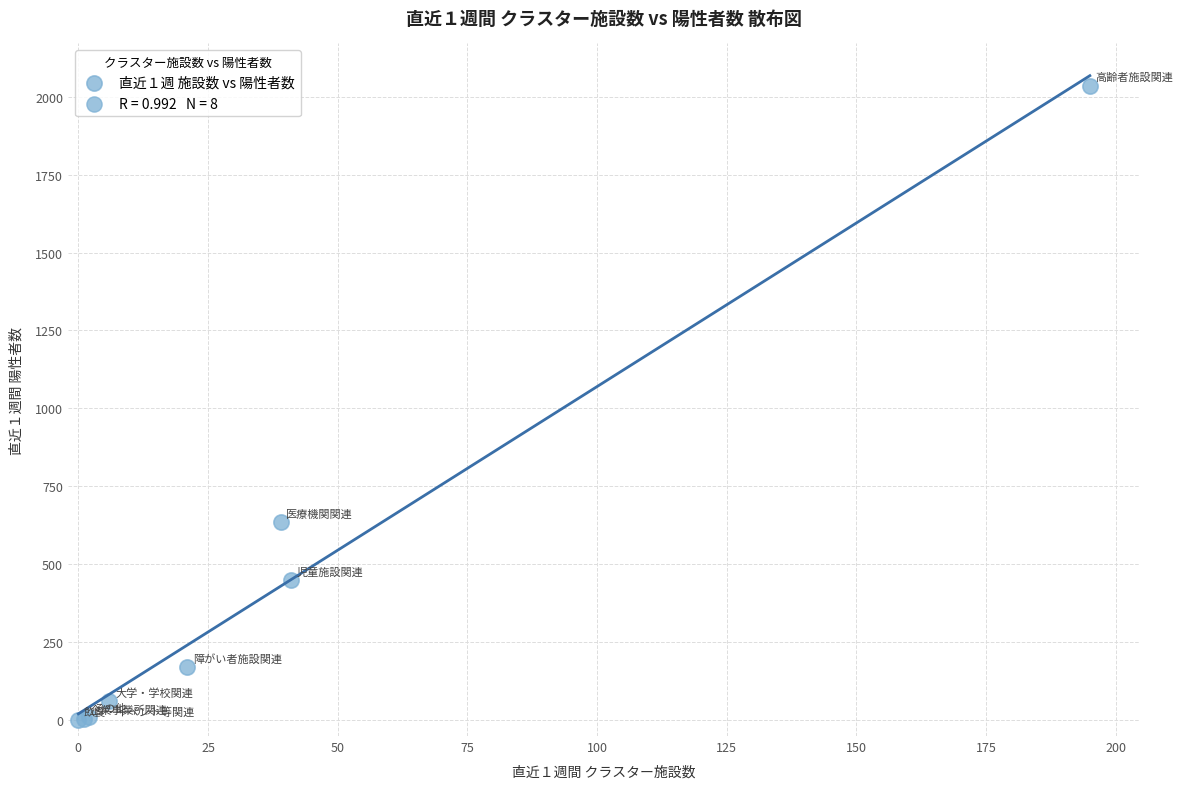

What Y value in the scatter plot is closest to 1017?

636